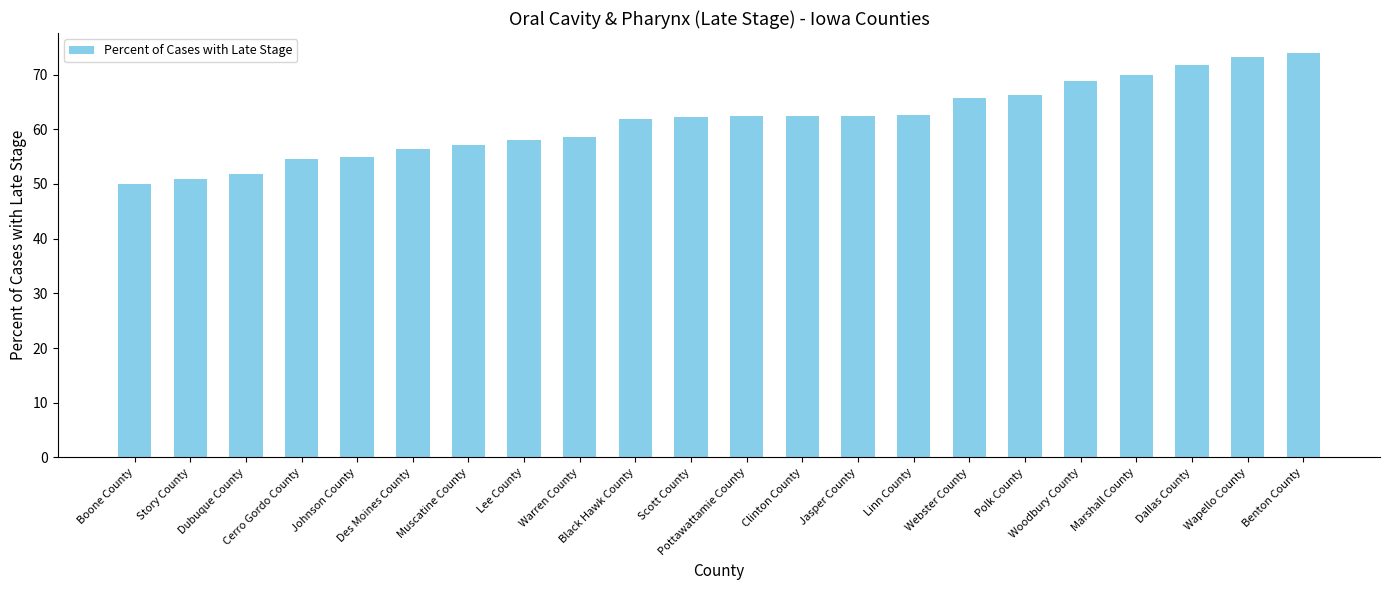

How many distinct data groups are displayed?

1